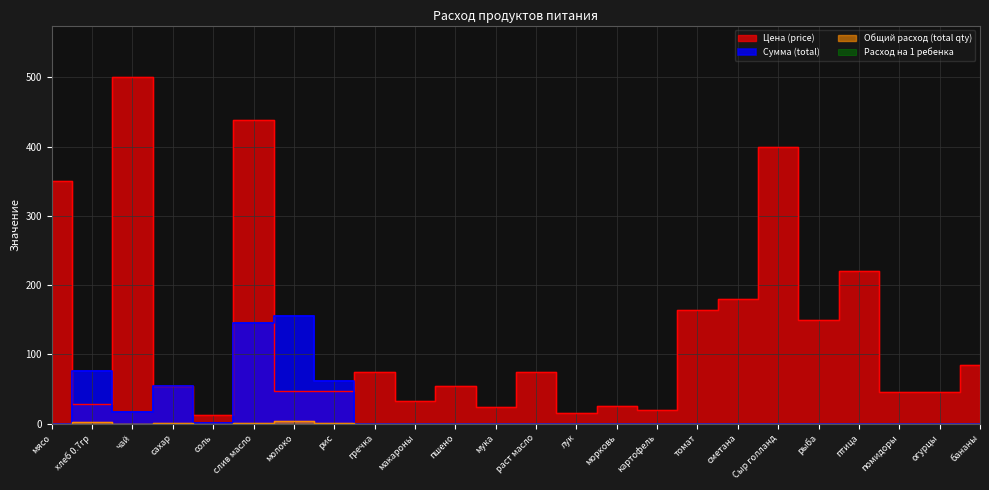

List the labels in order of Цена (price) value, smallest first.

соль, лук, картофель, мука, морковь, хлеб 0.7гр, макароны, помидоры, огурцы, молоко, рис, сахар, пшено, гречка, раст масло, бананы, рыба, томат, сметана, птица, мясо, Сыр голланд, слив масло, чай